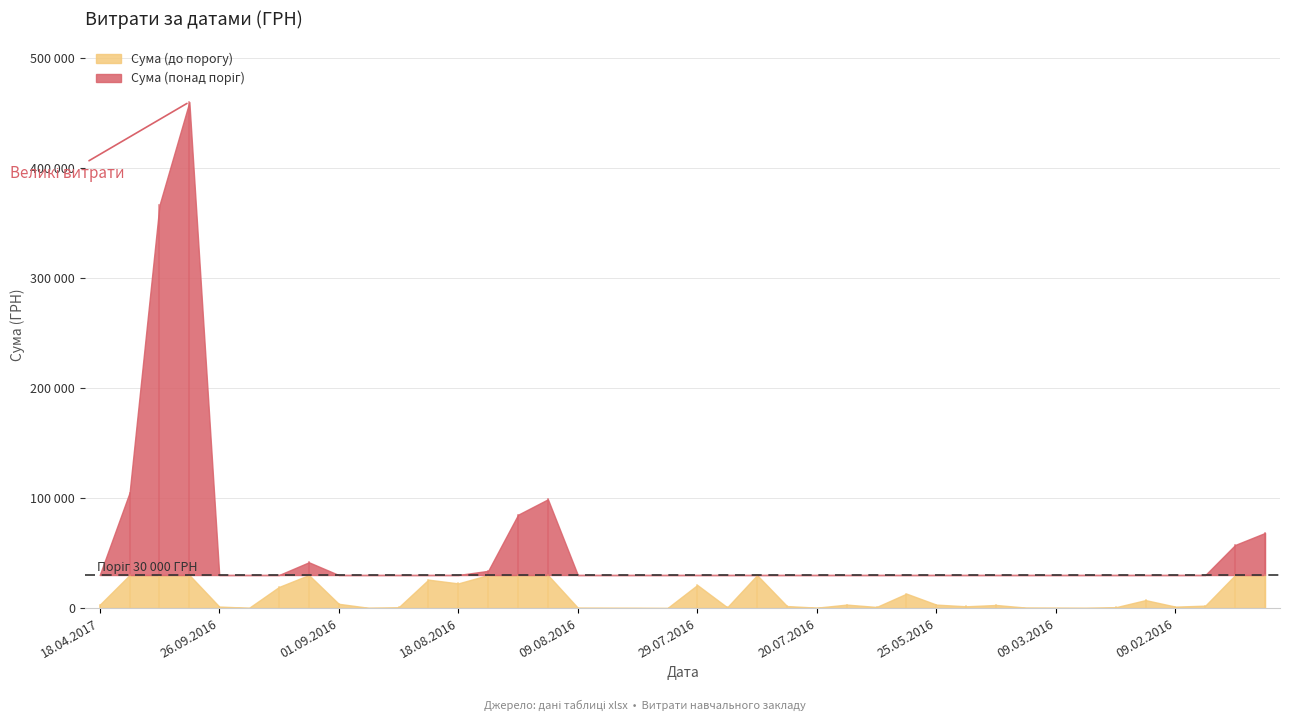

Reading right to left, list all the values displayed in this chart.

68222.0	57323.7	2165.7	1276.0	7208.0	702.2	176.5	256.5	394.0	2770.0	1586.0	3104.2	13074.8	979.5	3120.0	361.8	1794.7	29896.0	673.0	20942.4	9.0	143.5	208.0	288.8	98794.8	84772.8	33795.0	22378.0	25787.0	606.9	223.6	3840.0	41580.0	19160.6	223.9	1330.3	459692.9	366057.2	104899.0	2970.0